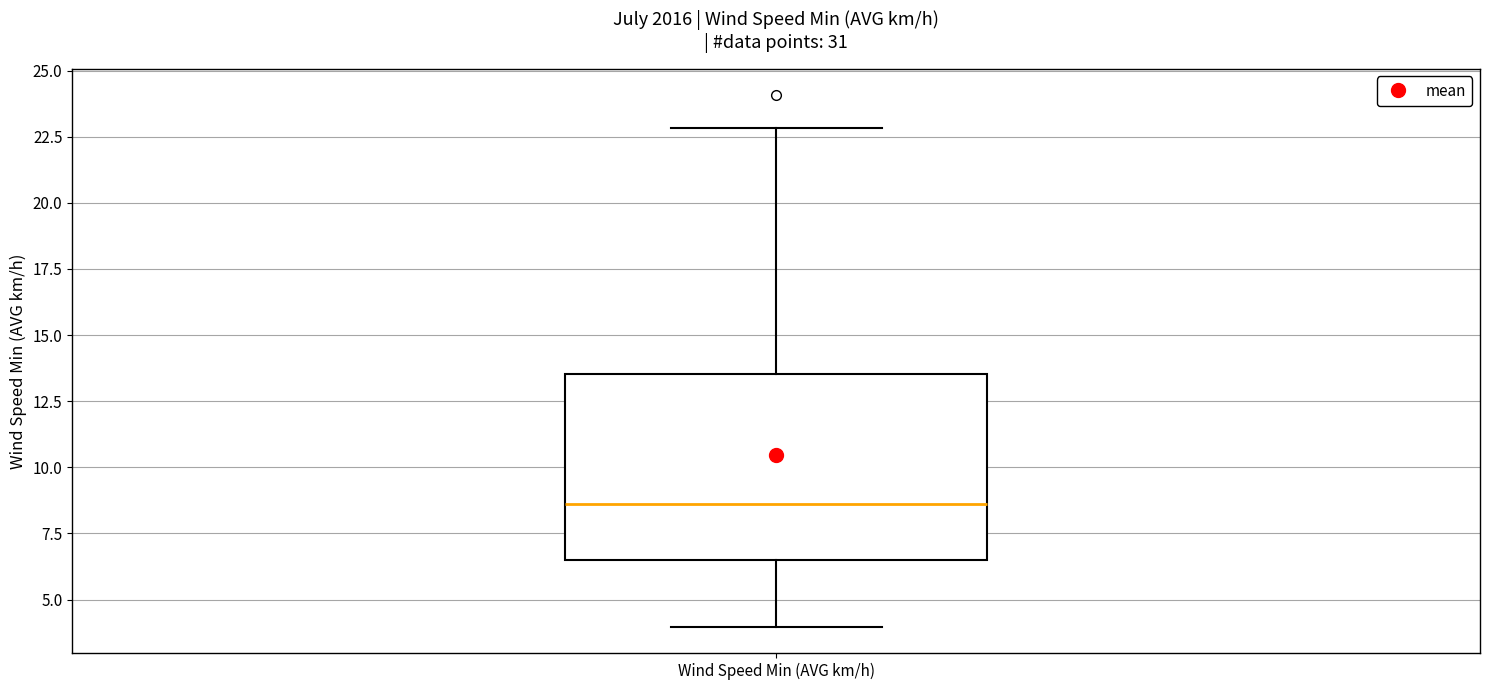

Where does the lower whisker of the box for Wind Speed Min (AVG km/h) end on the y-axis? The values are not printed on the chart, so give them approximately, as read against the axis.

4.0